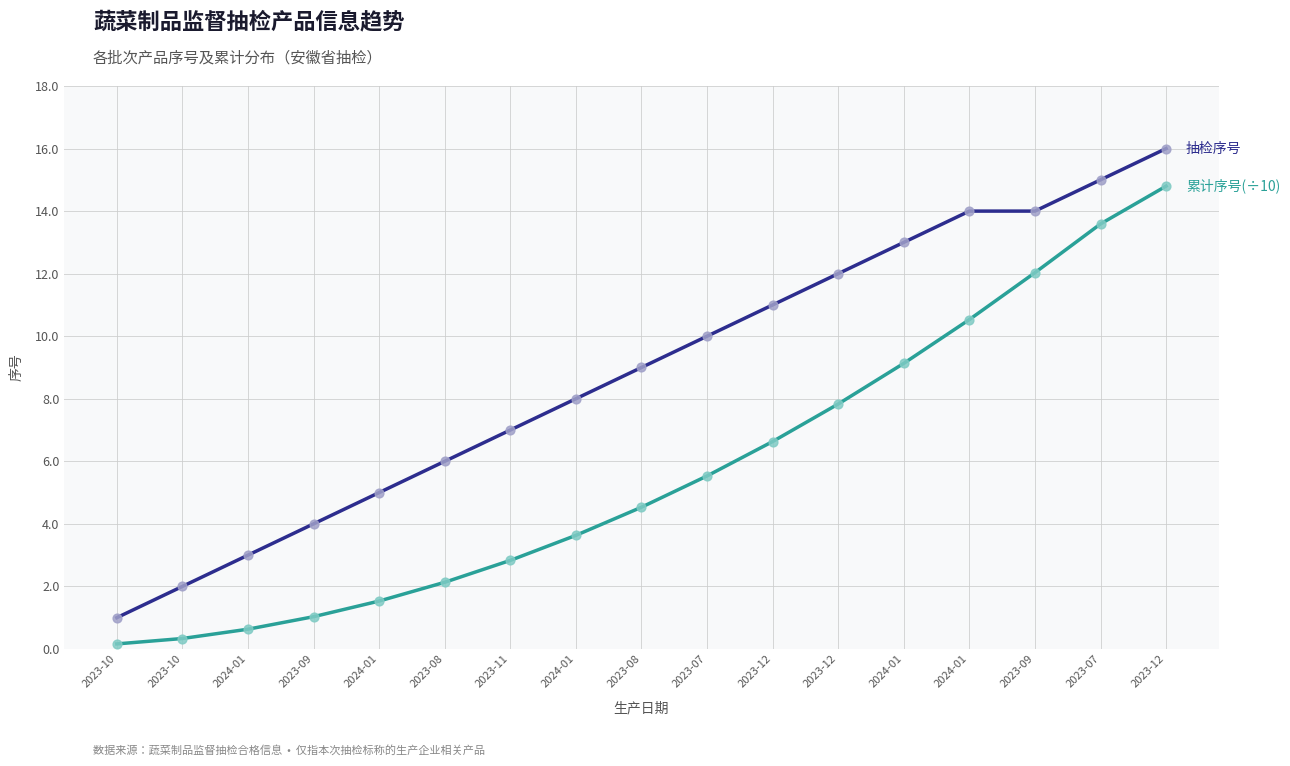

At which category is the sum across all series the highest?

2023-12